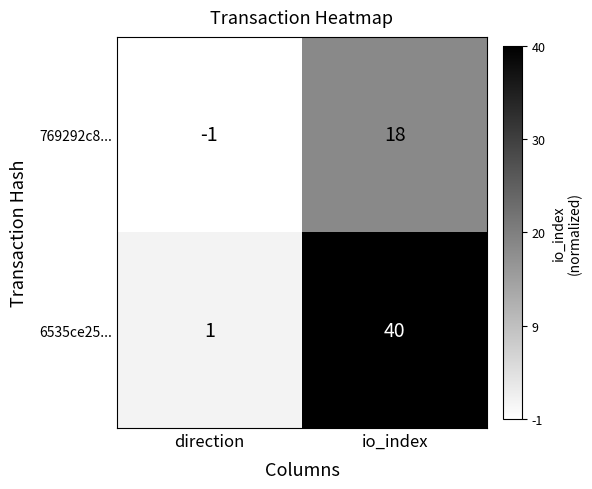

Reading left to right, list all the values displayed in this chart.

769292c8...: -1	18
6535ce25...: 1	40